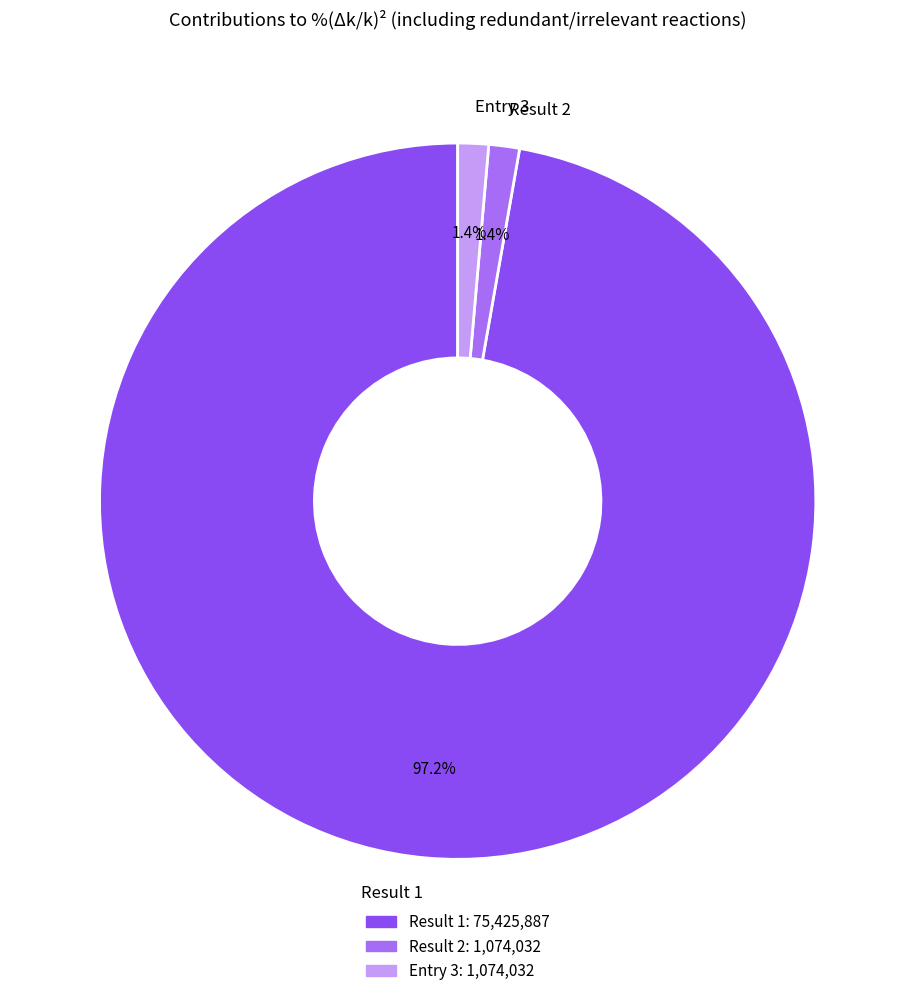

How much of the chart is everything except Entry 3?

98.6%